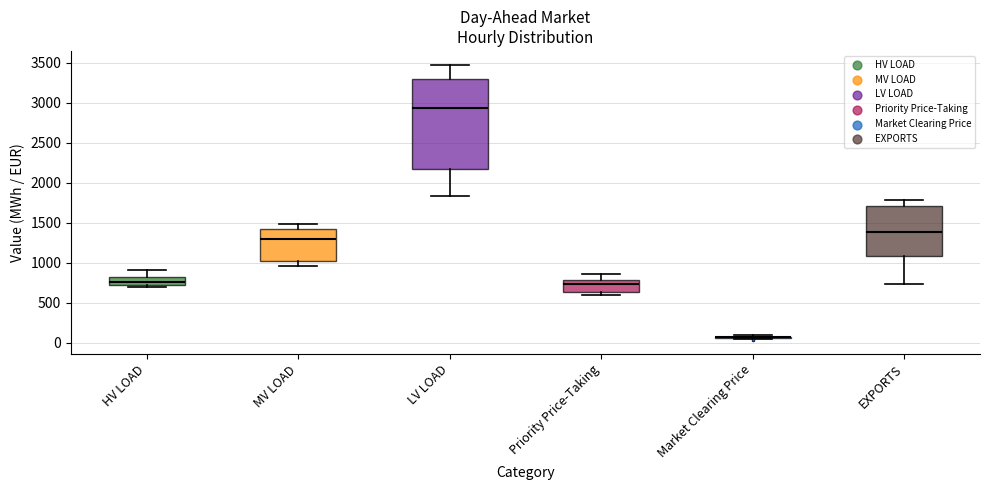

Reading left to right, read every box against the y-axis: the position of its median line, the range the box covers, and the ends of its whiskers. The values are not printed on the chart, so give them approximately, as read against the axis.

HV LOAD: median 750, box 700 to 800, whiskers 700 (just below the box's lower edge) to 900
MV LOAD: median 1300, box 1000 to 1400, whiskers 950 to 1500
LV LOAD: median 2950, box 2200 to 3300, whiskers 1850 to 3450
Priority Price-Taking: median 750, box 650 to 800, whiskers 600 to 850
Market Clearing Price: box collapsed to a line at 50, whiskers 50 to 100
EXPORTS: median 1400, box 1100 to 1700, whiskers 750 to 1800